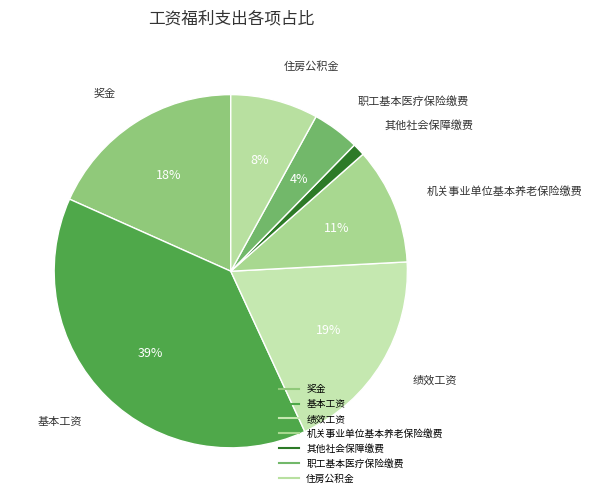

To the nearest percent, what portion does 机关事业单位基本养老保险缴费 represent?

11%